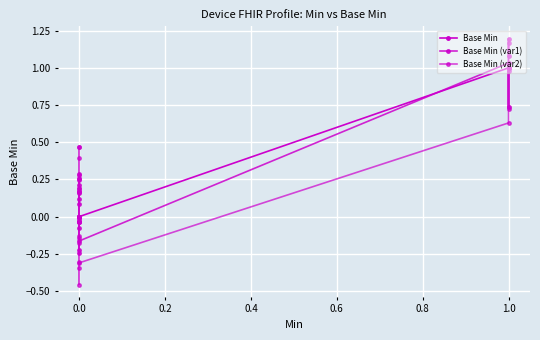

Count the Base Min values in the range 0 to 1.

20